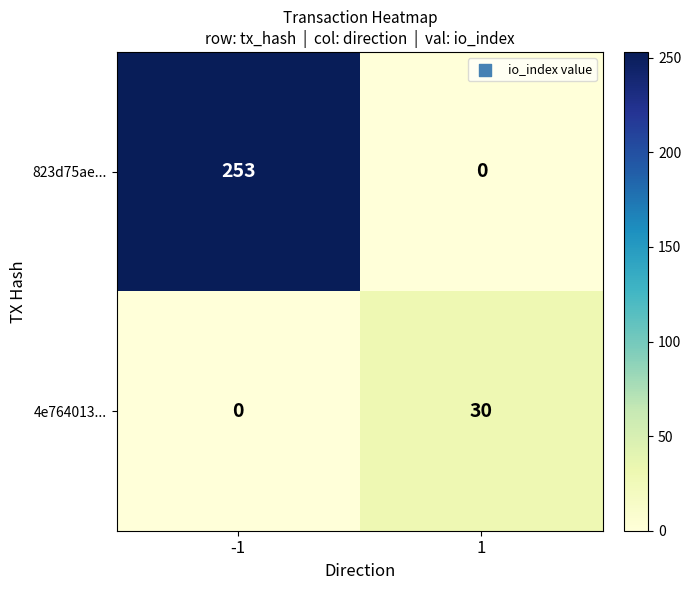

At which category is the sum across all series the highest?

-1